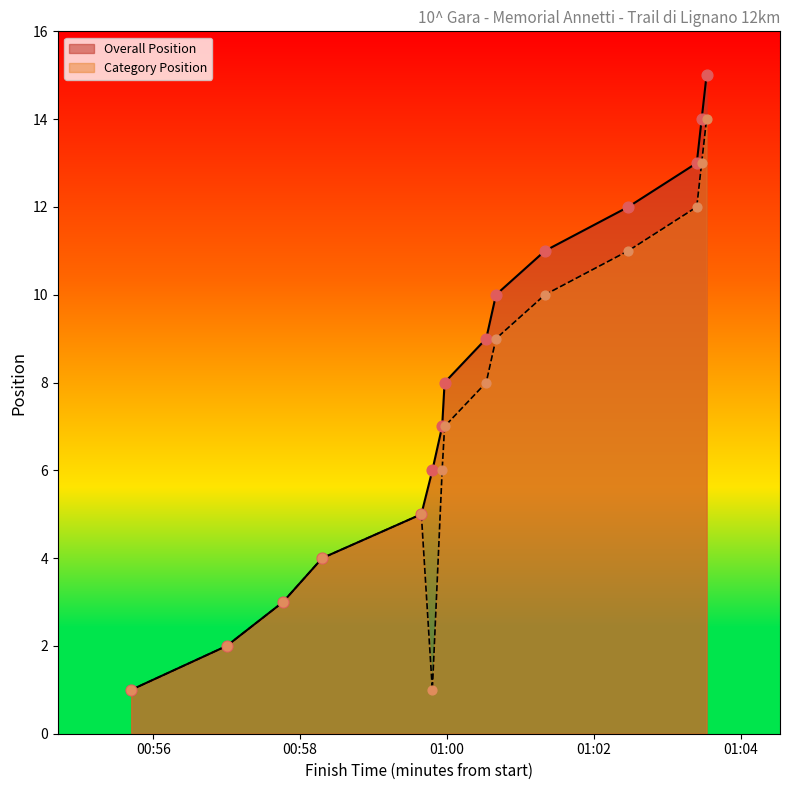

Which series has the widest spread of Y values?

Overall Position